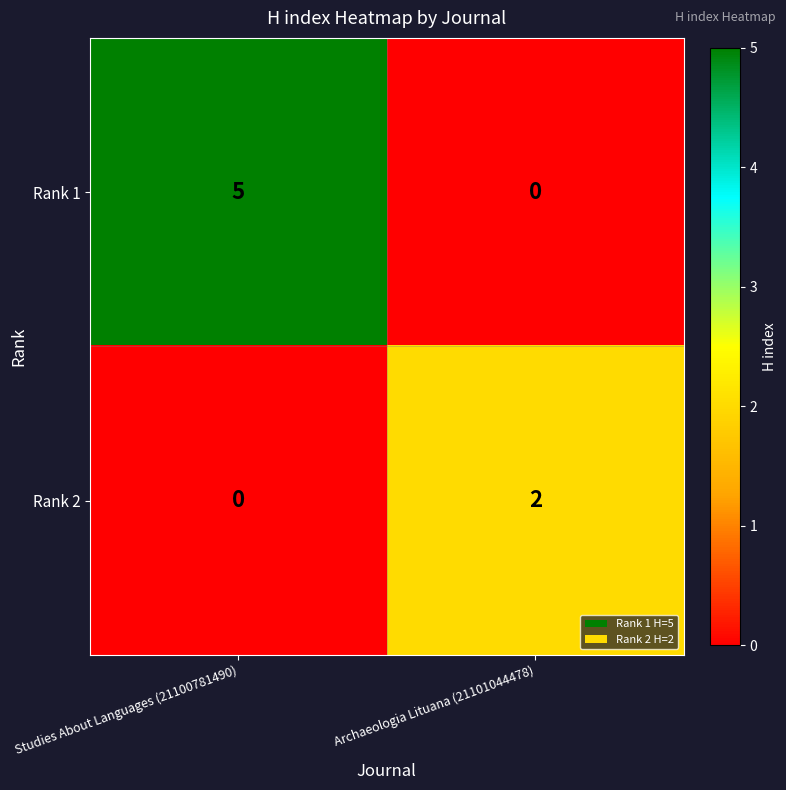

What is the difference between the maximum and minimum values in the Rank 1 series?

5